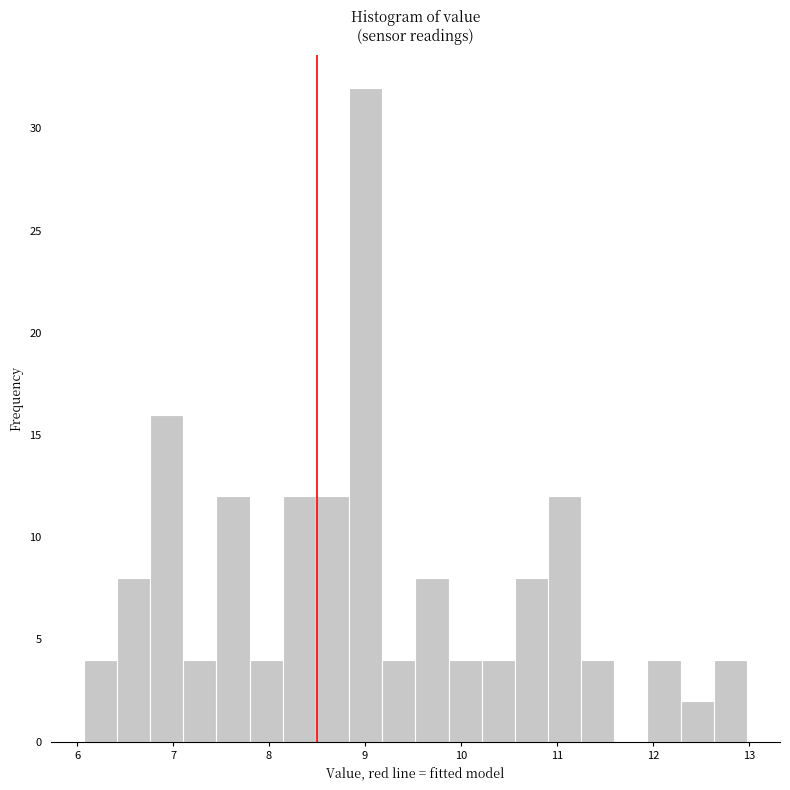

Around what value on the x-axis is the tallest bar? Give the approximate position of its centre, as read against the axis.

9.0